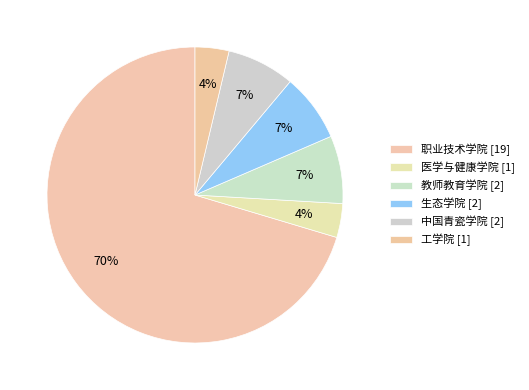

How many slices are in this pie chart?

6